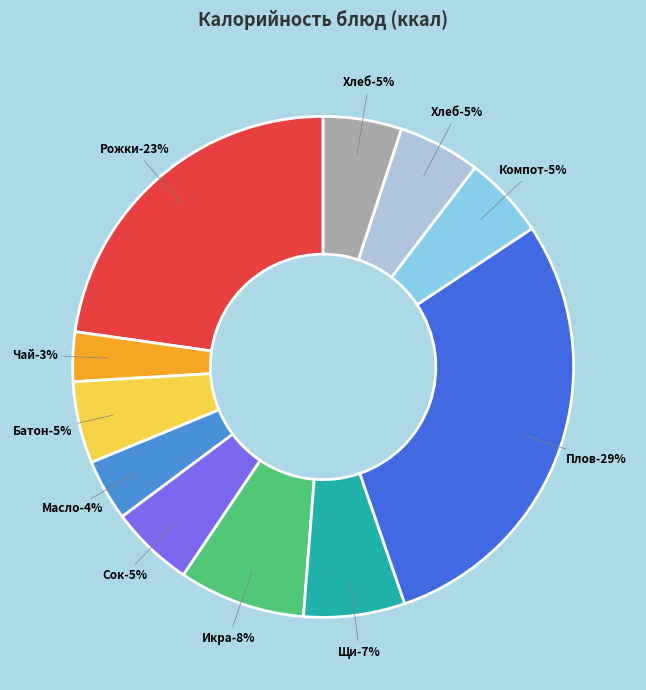

Is there any slice that represents more than half of the pie?

No